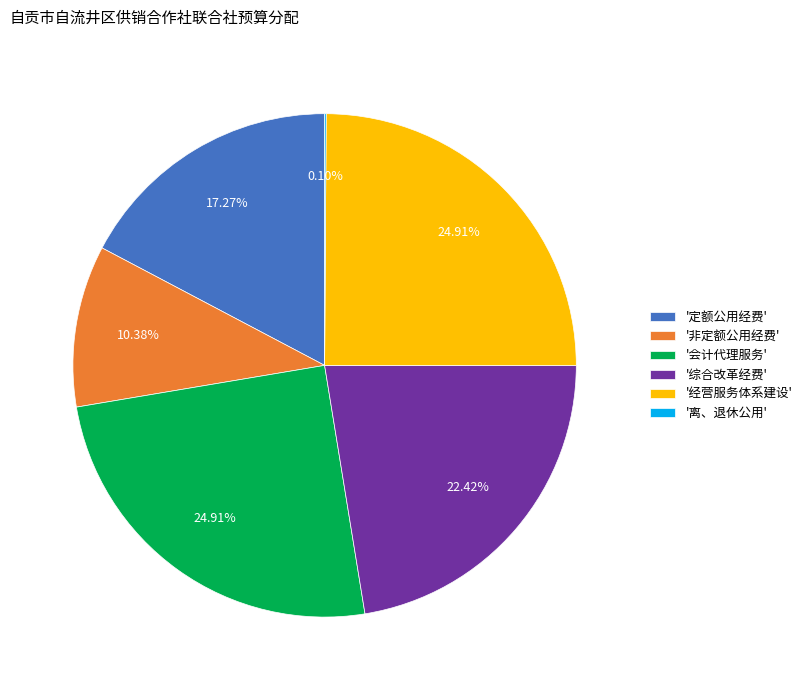

Do '综合改革经费' and '经营服务体系建设' together represent more than half of the pie?

No